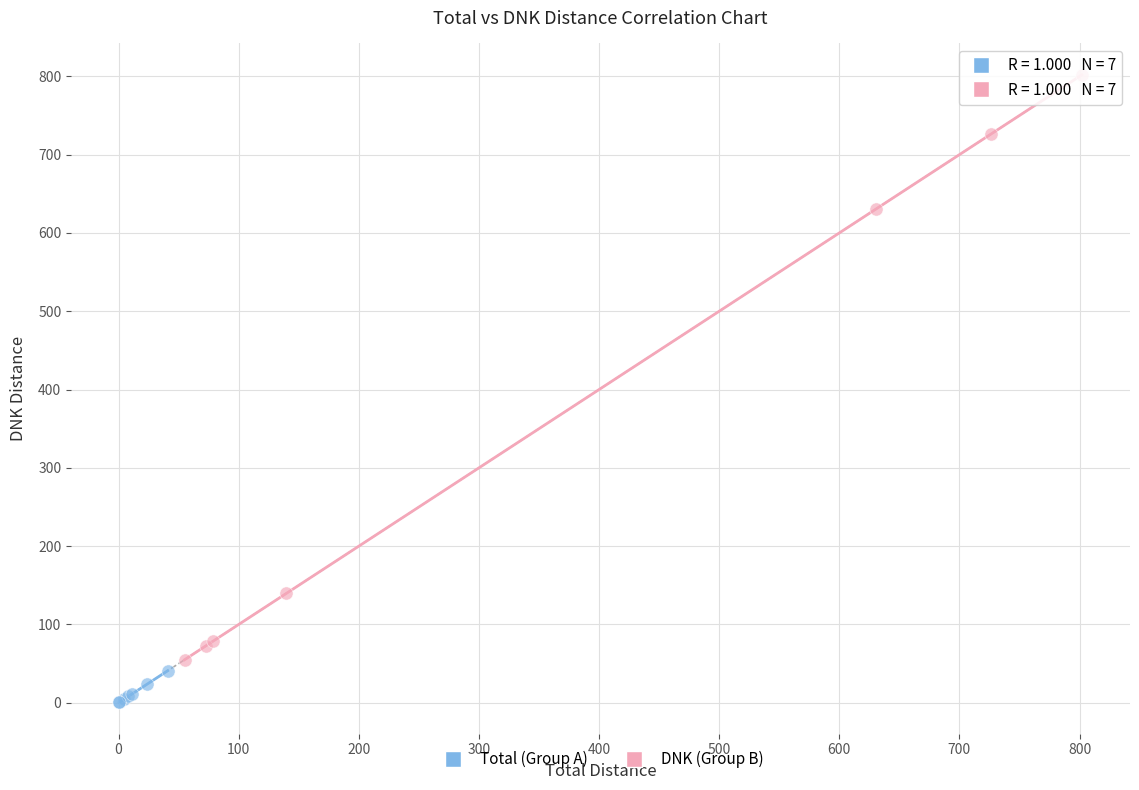

Which series contains the lowest Y value?

Total (Group A)